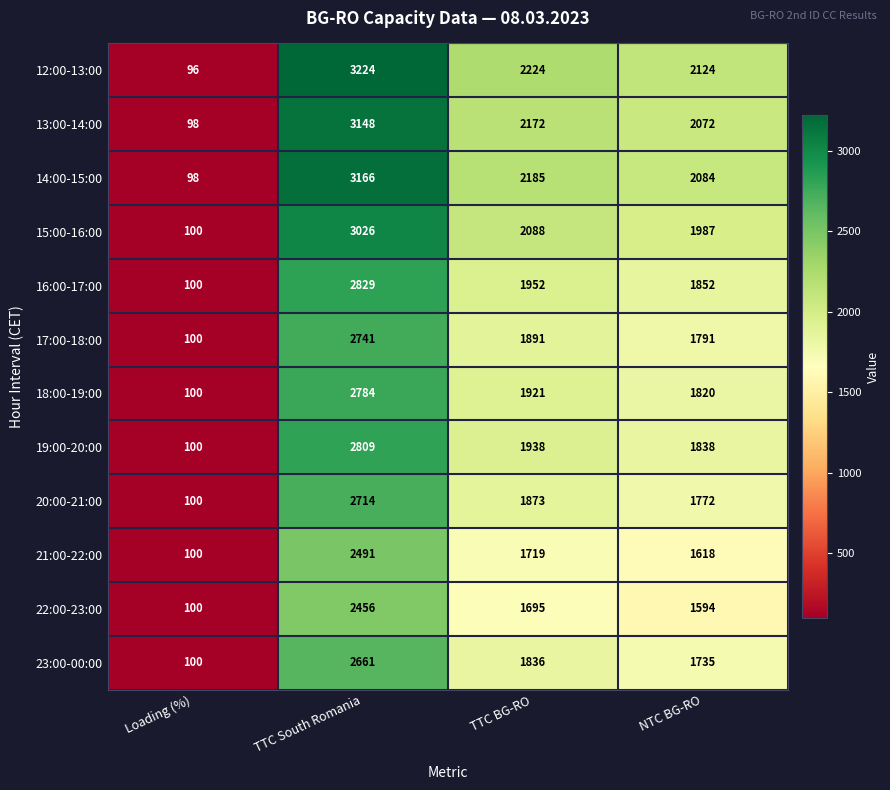

What is the difference between the maximum and second lowest values in the 17:00-18:00 series?

950